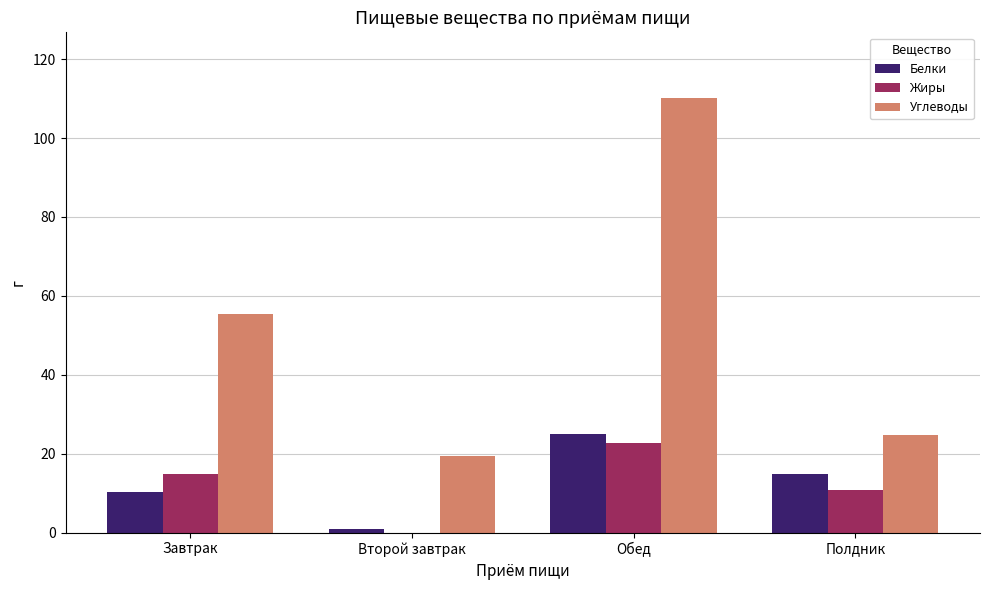

How many data points in Жиры are above 14?

2